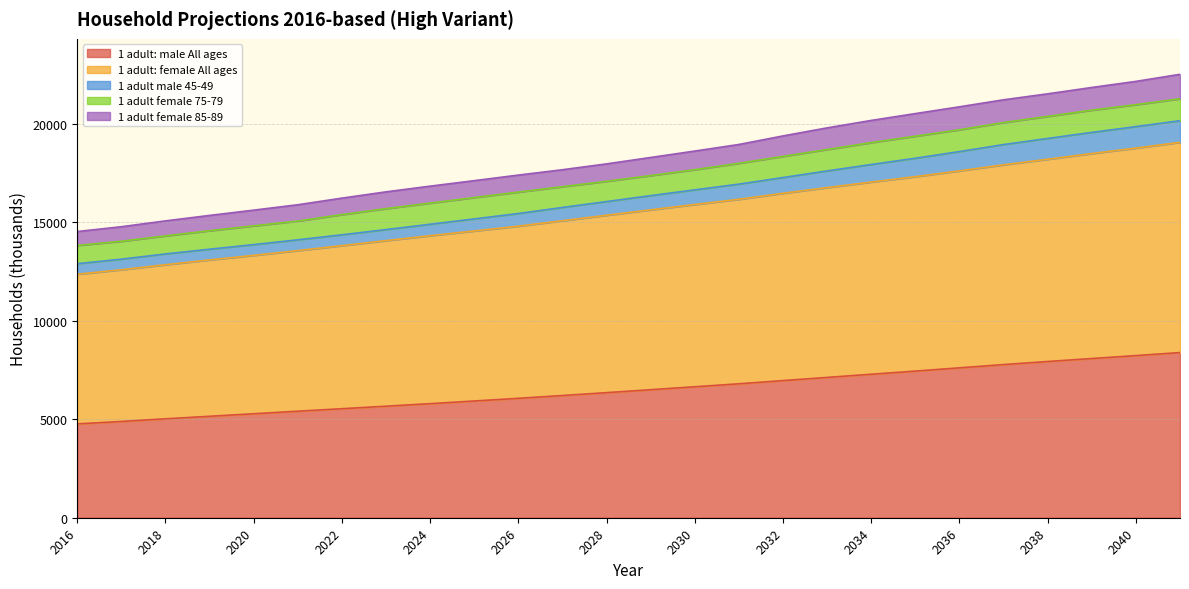

At which label does 1 adult male 45-49 reach its minimum?

2016